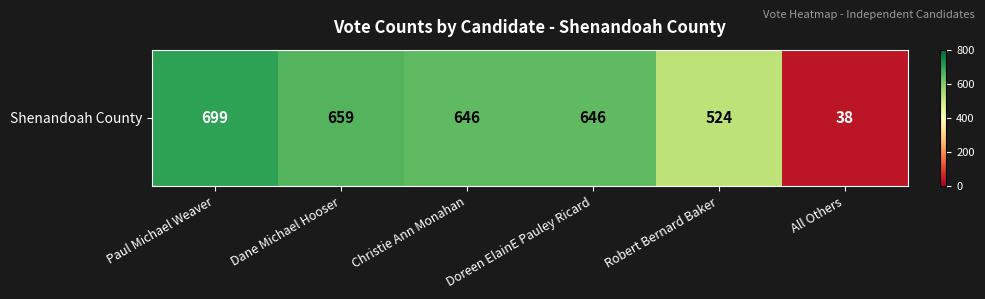

Rank the categories by value from highest to lowest.

Paul Michael Weaver, Dane Michael Hooser, Christie Ann Monahan, Doreen ElainE Pauley Ricard, Robert Bernard Baker, All Others